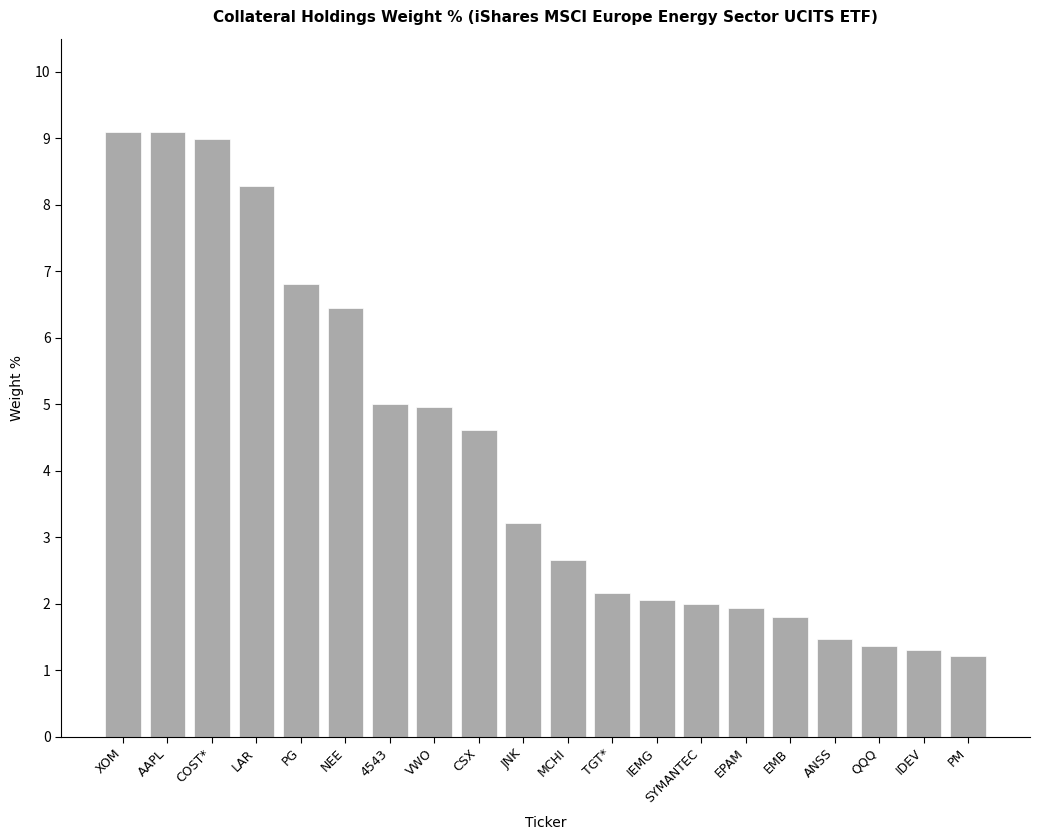

Read the value at PM.

1.2